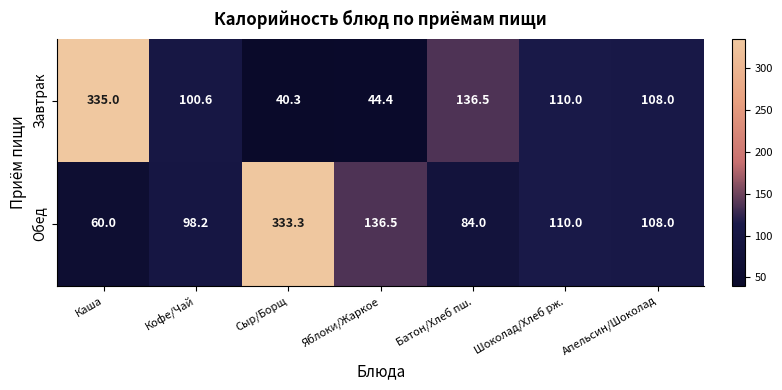

Where does the Завтрак series first go above 108?

Каша